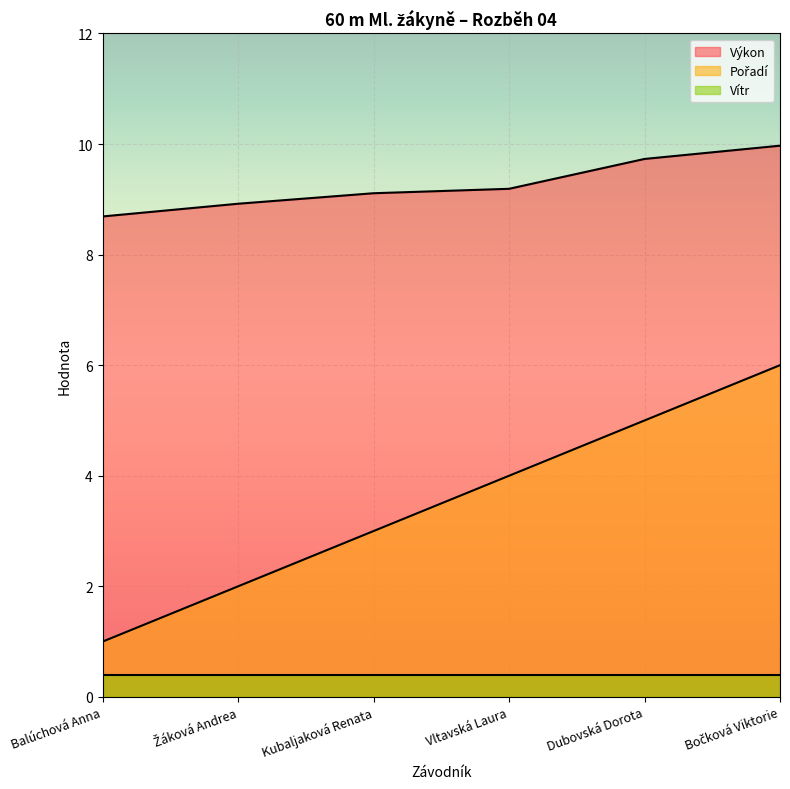

At how many categories does at least one series exceed 6?

6